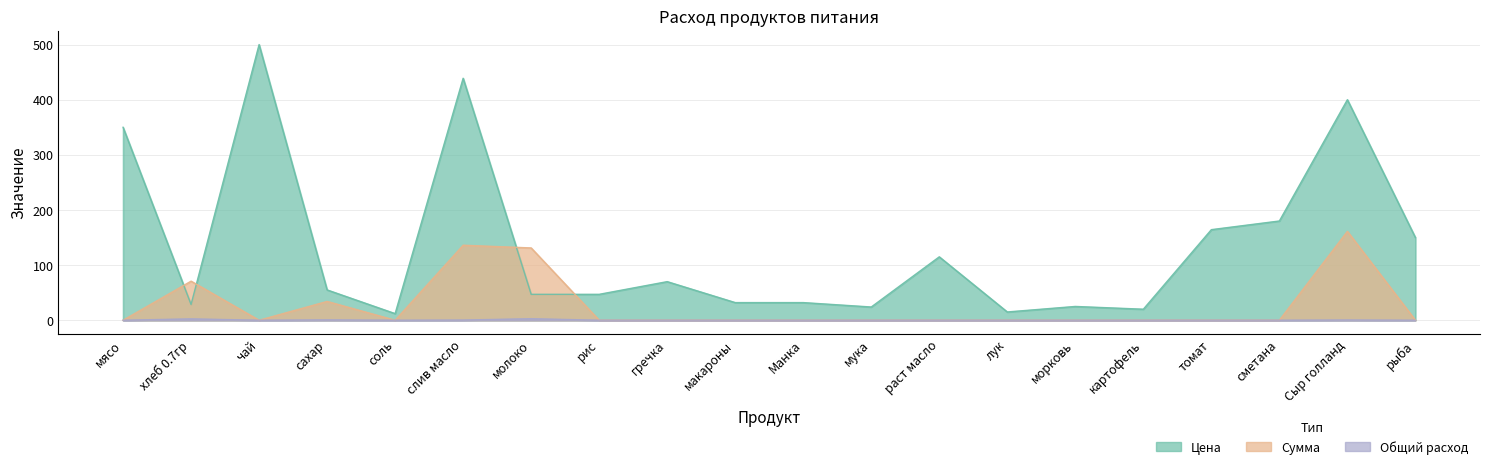

Rank the series by their maximum value, from highest to lowest.

Цена, Сумма, Общий расход